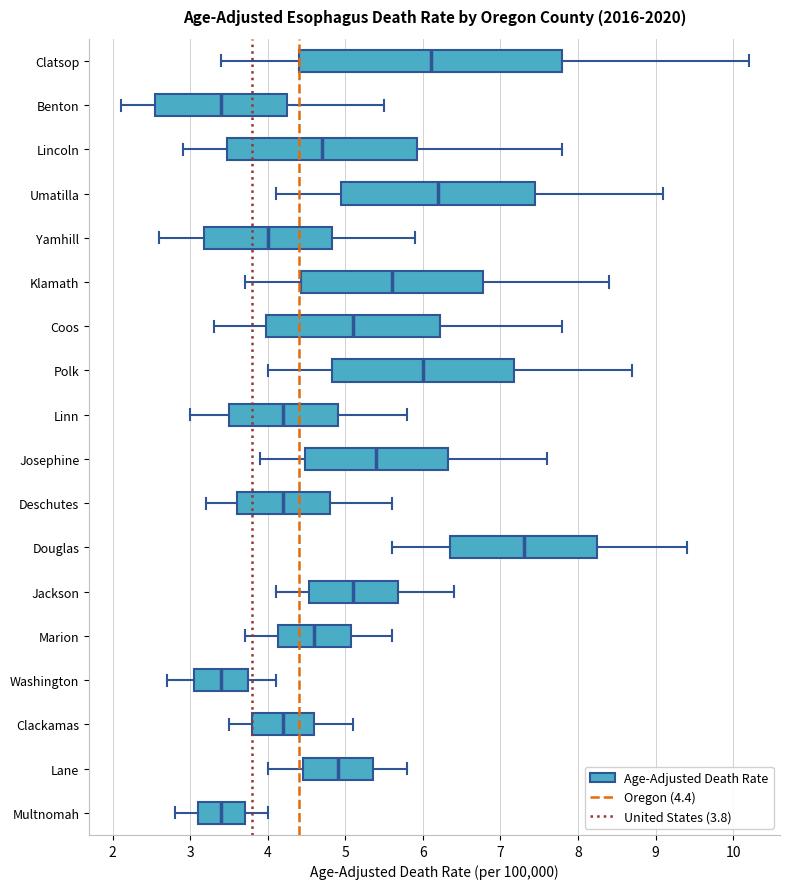

Reading bottom to top, read every box against the x-axis: the position of its median line, the range the box covers, and the ends of its whiskers. The values are not printed on the chart, so give them approximately, as read against the axis.

Multnomah: median 3.4, box 3.1 to 3.7, whiskers 2.8 to 4.0
Lane: median 4.9, box 4.5 to 5.4, whiskers 4.0 to 5.8
Clackamas: median 4.2, box 3.8 to 4.6, whiskers 3.5 to 5.1
Washington: median 3.4, box 3.1 to 3.8, whiskers 2.7 to 4.1
Marion: median 4.6, box 4.1 to 5.1, whiskers 3.7 to 5.6
Jackson: median 5.1, box 4.5 to 5.7, whiskers 4.1 to 6.4
Douglas: median 7.3, box 6.4 to 8.3, whiskers 5.6 to 9.4
Deschutes: median 4.2, box 3.6 to 4.8, whiskers 3.2 to 5.6
Josephine: median 5.4, box 4.5 to 6.3, whiskers 3.9 to 7.6
Linn: median 4.2, box 3.5 to 4.9, whiskers 3.0 to 5.8
Polk: median 6.0, box 4.8 to 7.2, whiskers 4.0 to 8.7
Coos: median 5.1, box 4.0 to 6.2, whiskers 3.3 to 7.8
Klamath: median 5.6, box 4.4 to 6.8, whiskers 3.7 to 8.4
Yamhill: median 4.0, box 3.2 to 4.8, whiskers 2.6 to 5.9
Umatilla: median 6.2, box 5.0 to 7.5, whiskers 4.1 to 9.1
Lincoln: median 4.7, box 3.5 to 5.9, whiskers 2.9 to 7.8
Benton: median 3.4, box 2.6 to 4.3, whiskers 2.1 to 5.5
Clatsop: median 6.1, box 4.4 to 7.8, whiskers 3.4 to 10.2